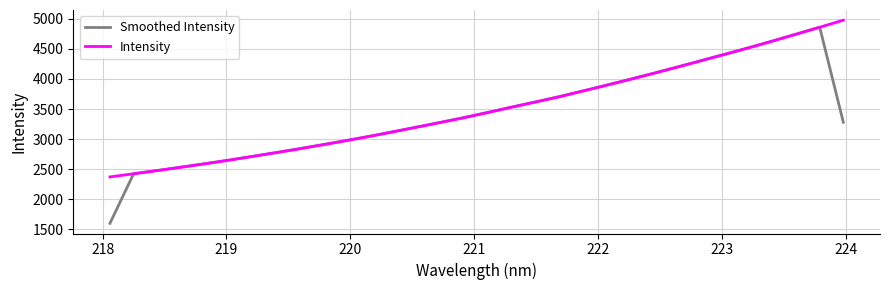

List the series in order of their peak value, highest first.

Intensity, Smoothed Intensity